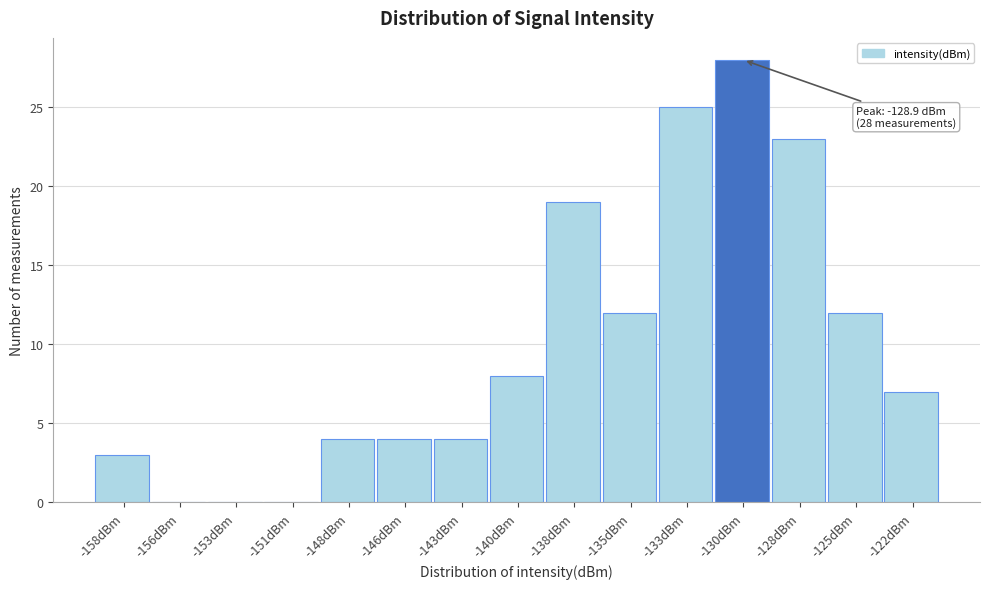

Reading left to right, what are all the values shown in this chart?

-158dBm=3	-156dBm=0	-153dBm=0	-151dBm=0	-148dBm=4	-146dBm=4	-143dBm=4	-140dBm=8	-138dBm=19	-135dBm=12	-133dBm=25	-130dBm=28	-128dBm=23	-125dBm=12	-122dBm=7